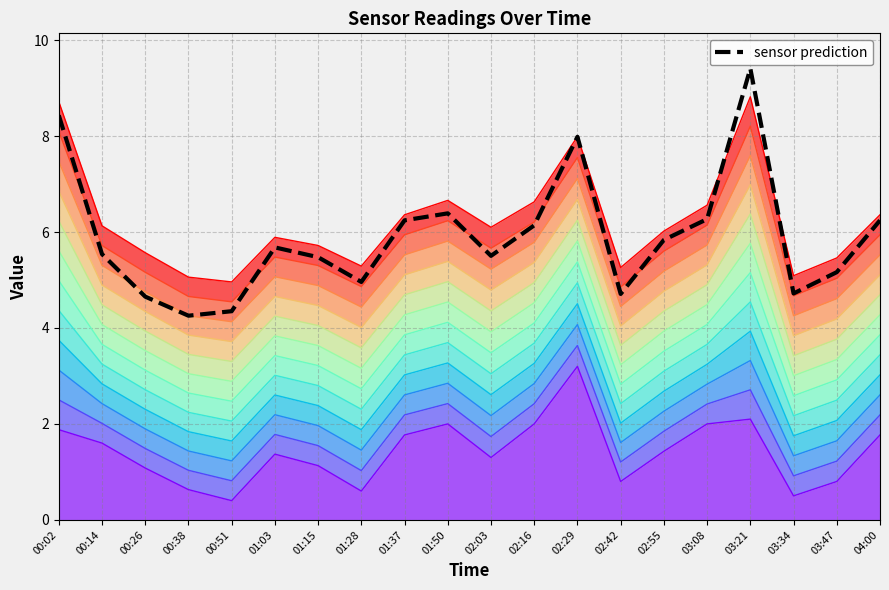

What is the sum of the values at 00:14 and 01:03?

11.2